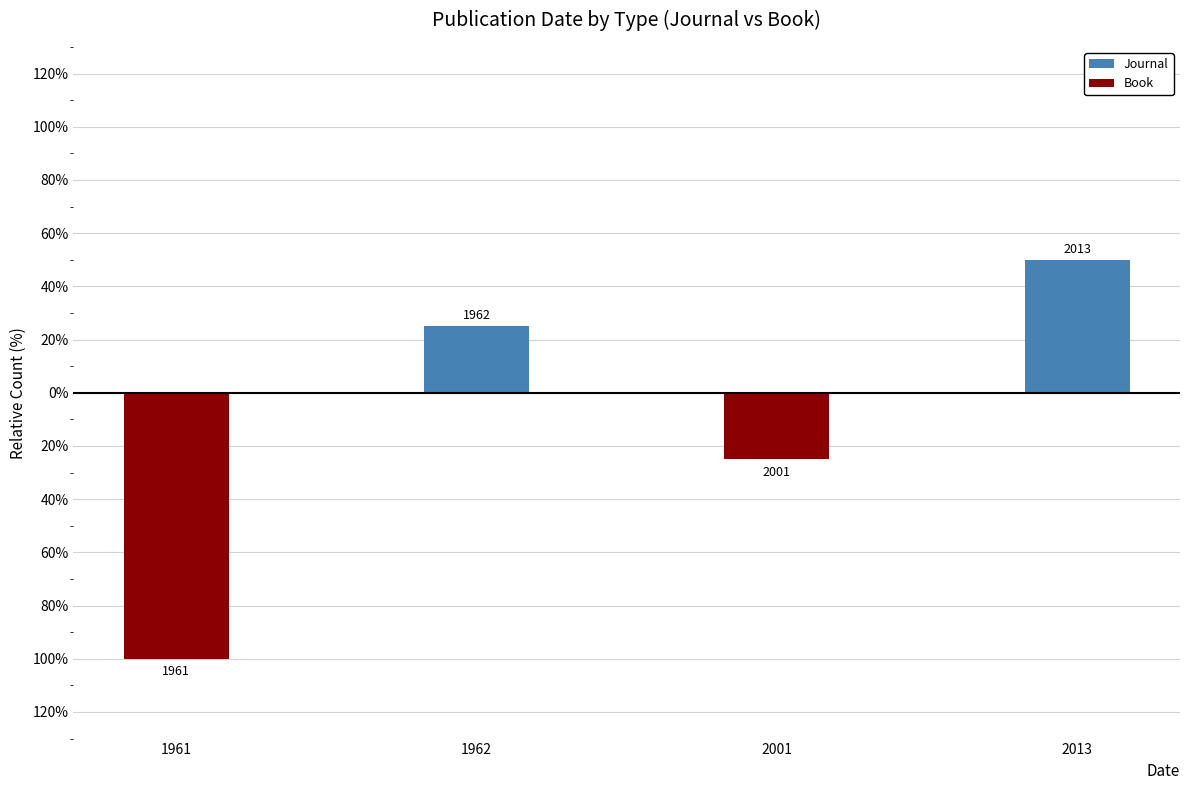

What is the smallest value displayed?

-100